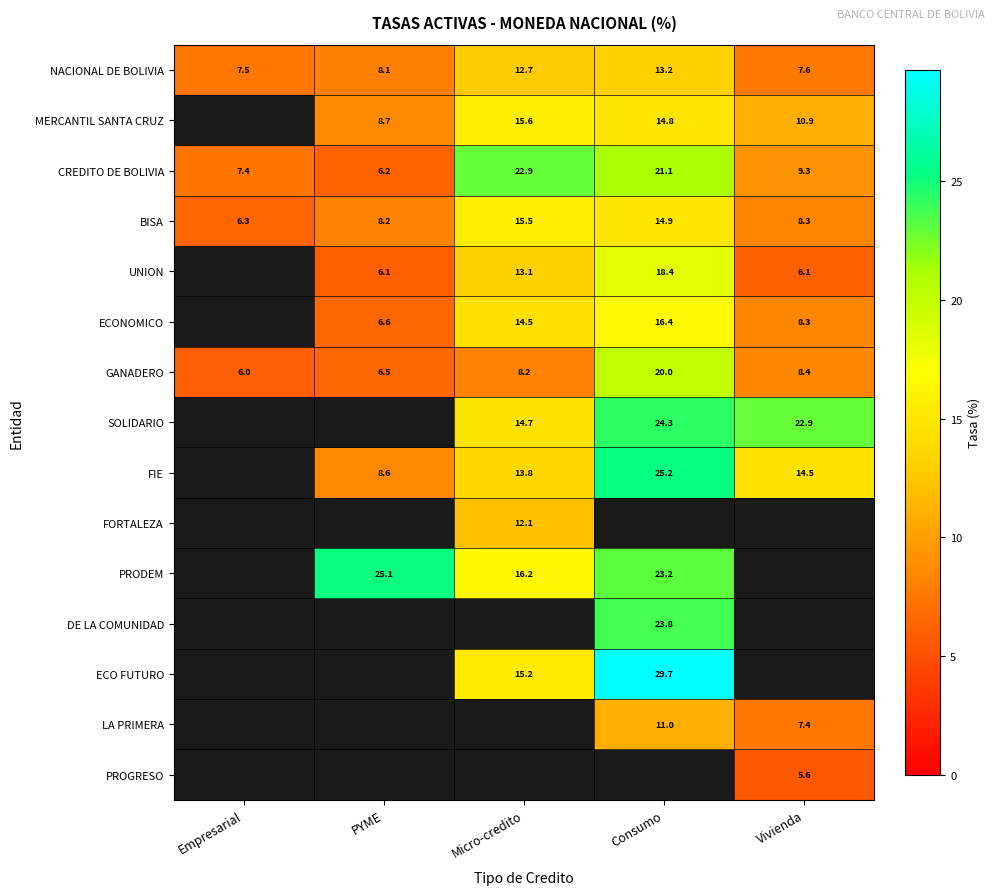

What is the difference between the highest and lowest values at Empresarial?

1.5